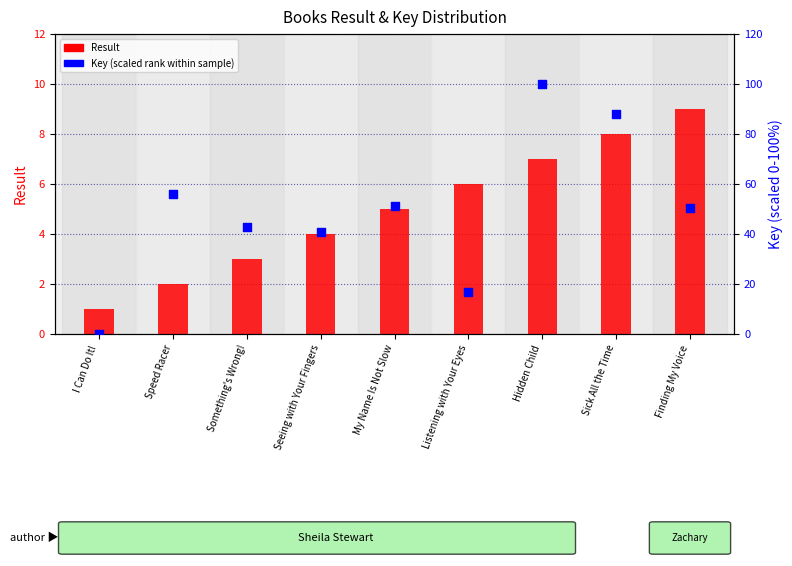

Is the value of Key (percentile rank within the sample) at Finding My Voice greater than the value of Result at Something's Wrong!?

Yes